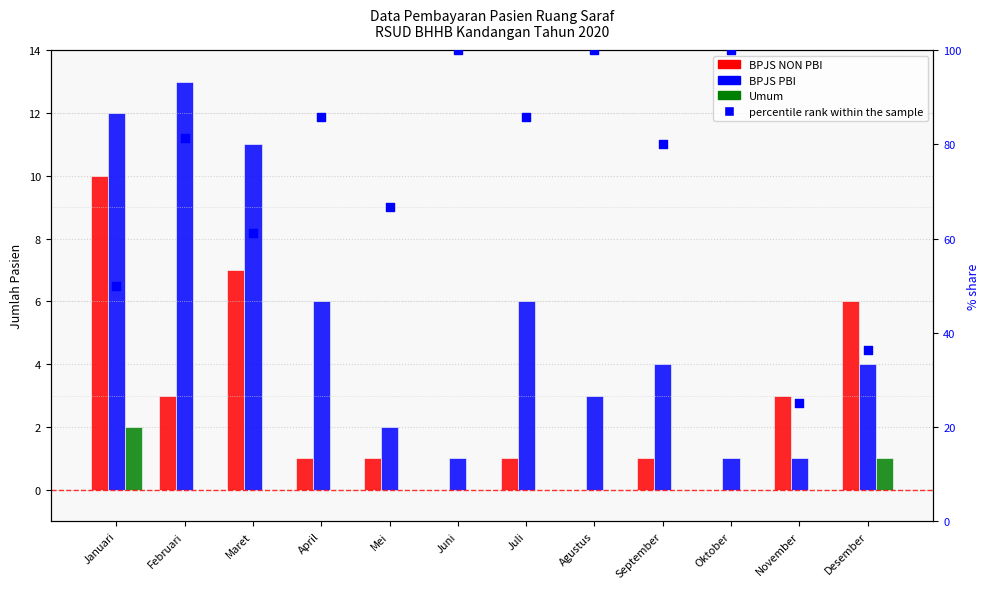

What are all the series names shown in the legend?

BPJS NON PBI, BPJS PBI, Umum, percentile rank within the sample